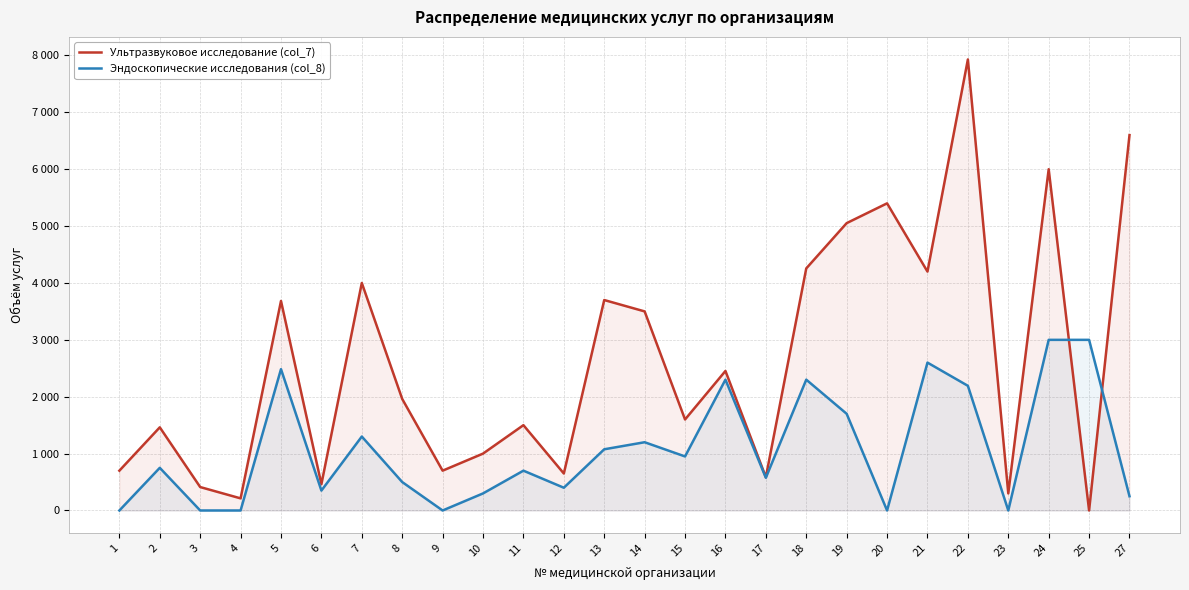

The Эндоскопические исследования (col_8) series shows 252 at 14. True or false?

False